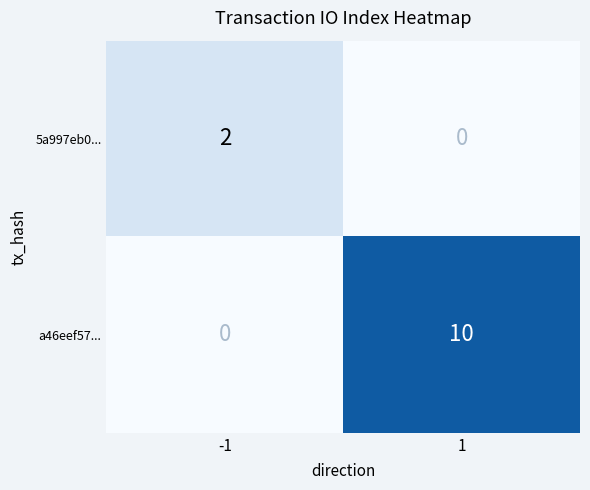

Reading left to right, transcribe all the data shown in this chart.

5a997eb0...: 2	0
a46eef57...: 0	10